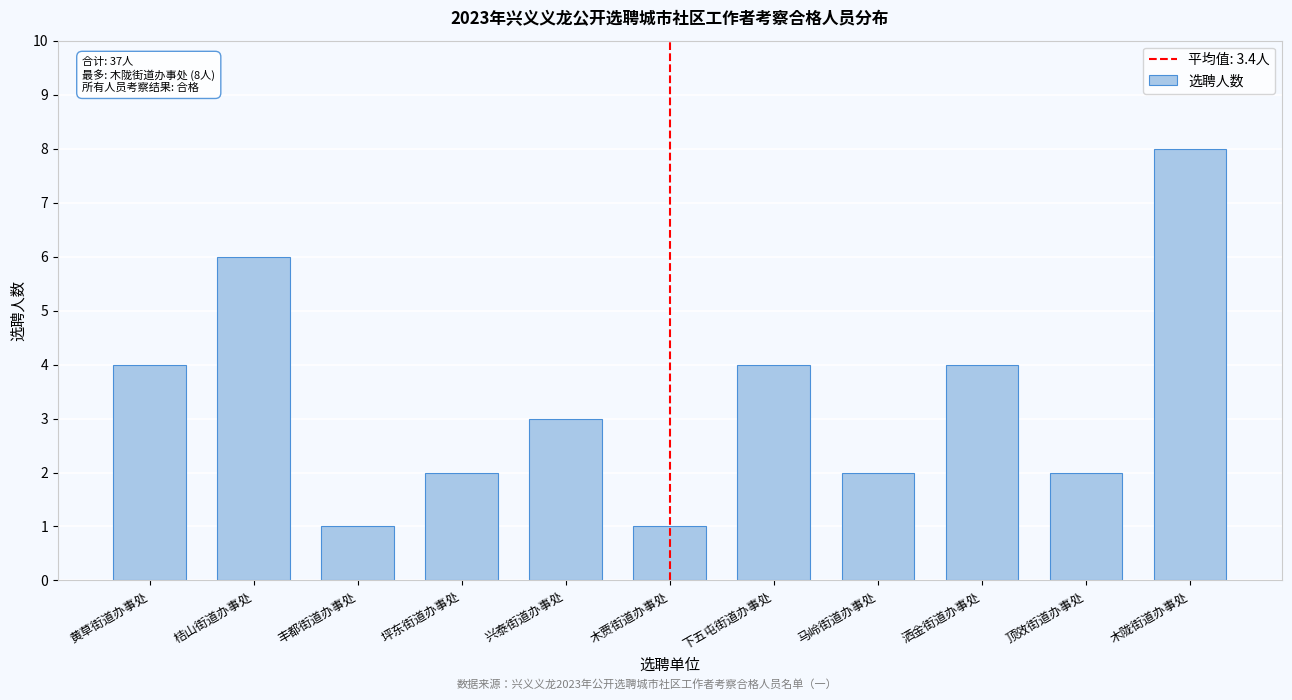

Reading left to right, what are all the values shown in this chart?

黄草街道办事处=4	桔山街道办事处=6	丰都街道办事处=1	坪东街道办事处=2	兴泰街道办事处=3	木贾街道办事处=1	下五屯街道办事处=4	马岭街道办事处=2	洒金街道办事处=4	顶效街道办事处=2	木陇街道办事处=8